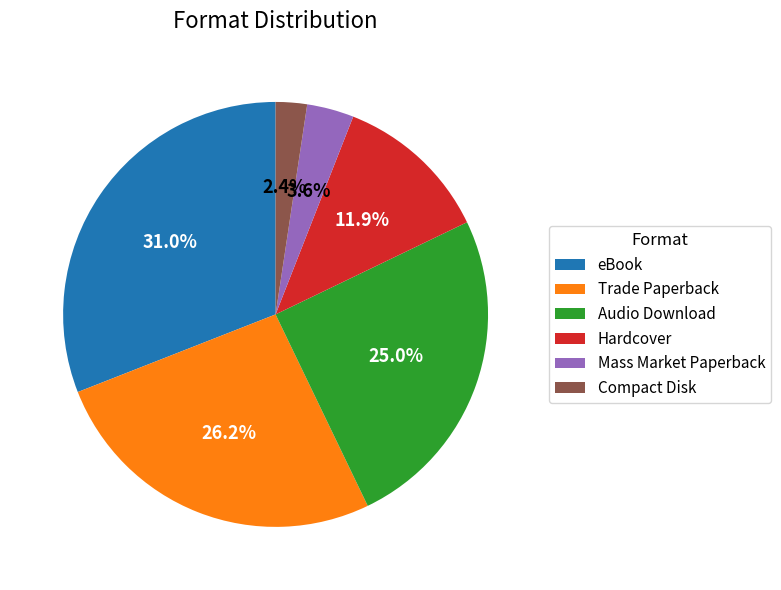

How many slices are in this pie chart?

6